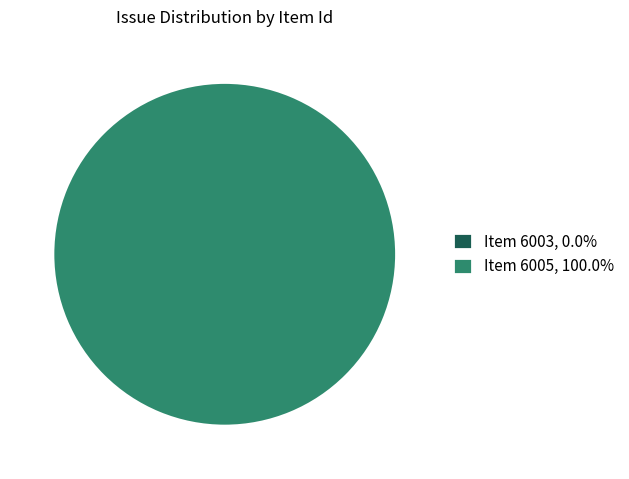

How many segments does this pie chart have?

2